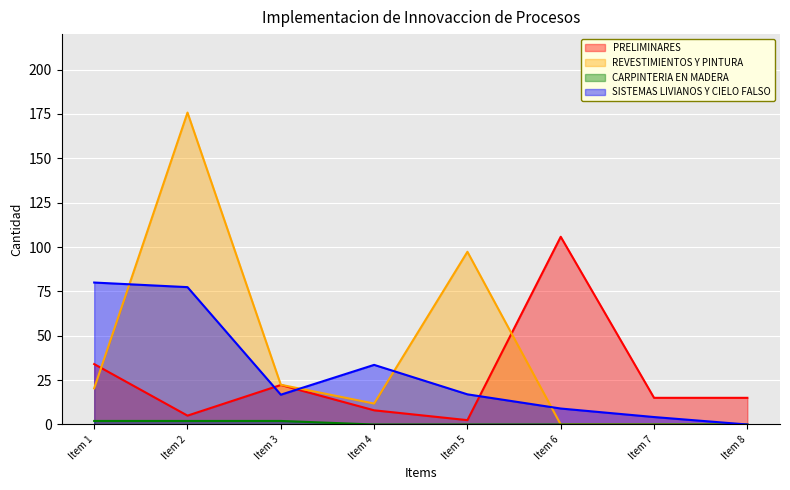

At which category does SISTEMAS LIVIANOS Y CIELO FALSO reach its first local valley?

Item 3